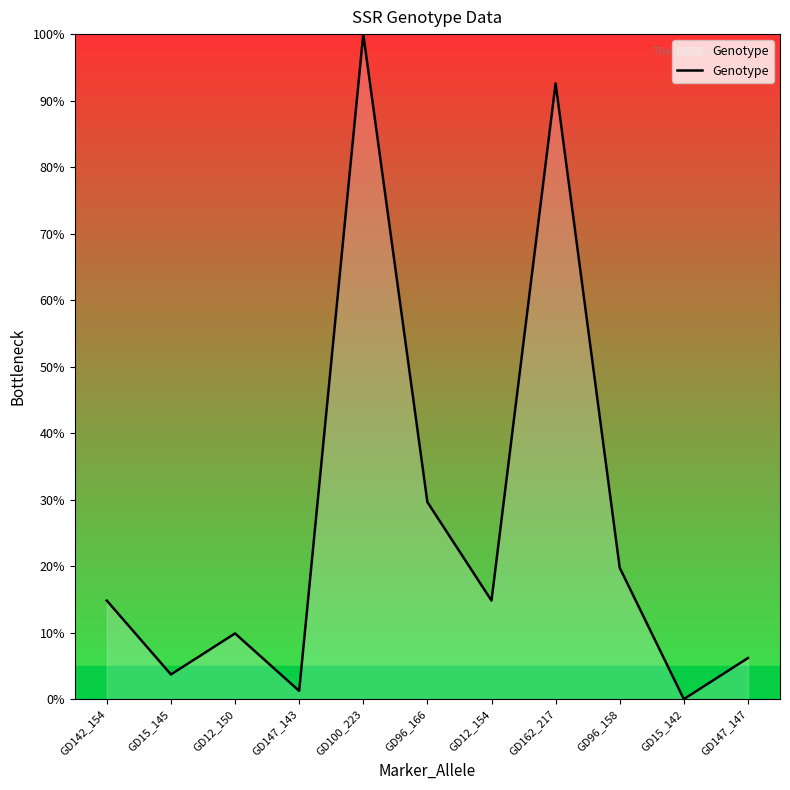

The chart shows a value of 3.1 at GD142_154. True or false?

False